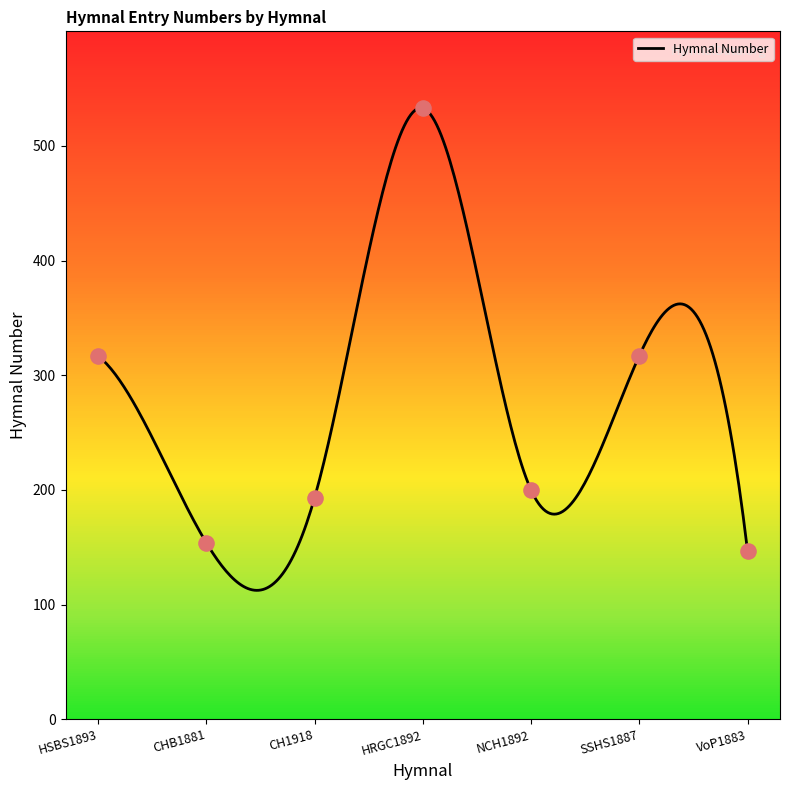

What is the change in value from CH1918 to SSHS1887?

+124